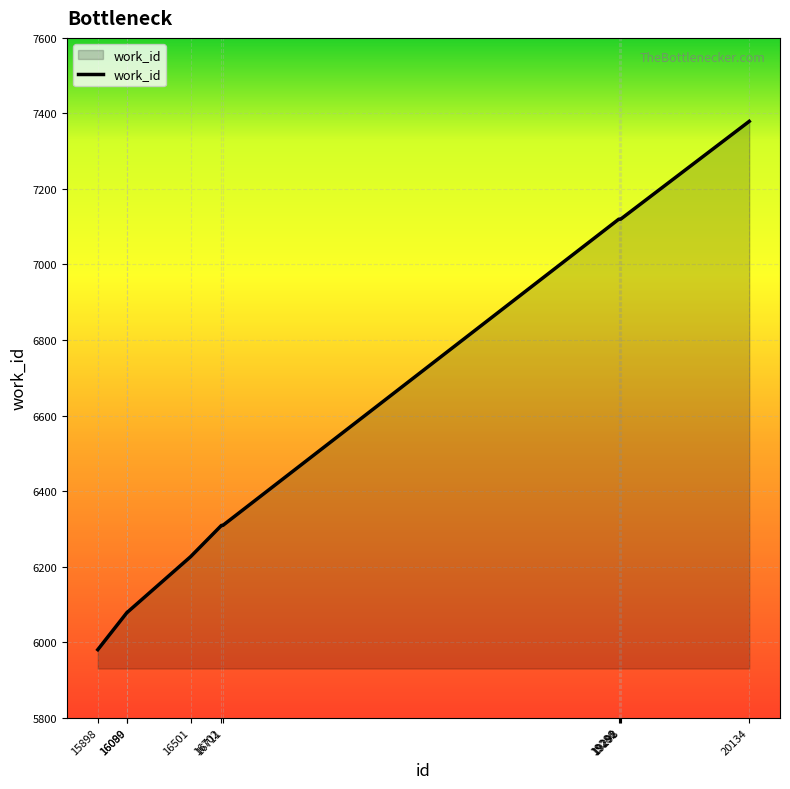

The value at 16089 is 4060. True or false?

False